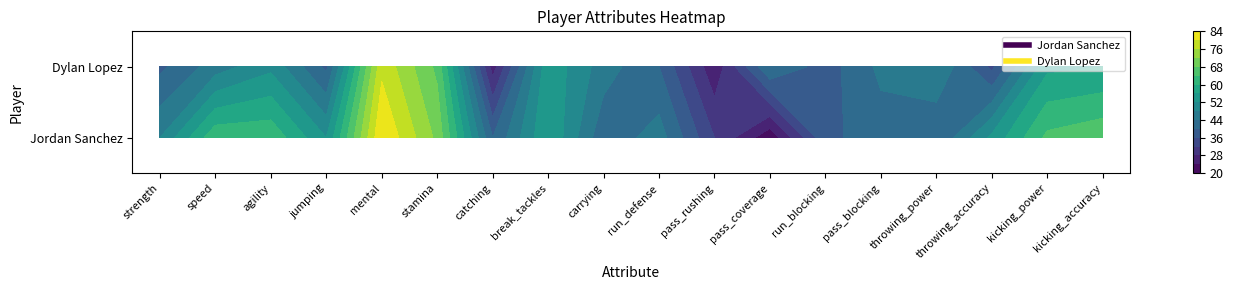

List the labels in order of Jordan Sanchez value, smallest first.

pass_coverage, pass_rushing, run_blocking, catching, throwing_power, carrying, pass_blocking, run_defense, strength, jumping, throwing_accuracy, break_tackles, speed, agility, kicking_power, kicking_accuracy, stamina, mental